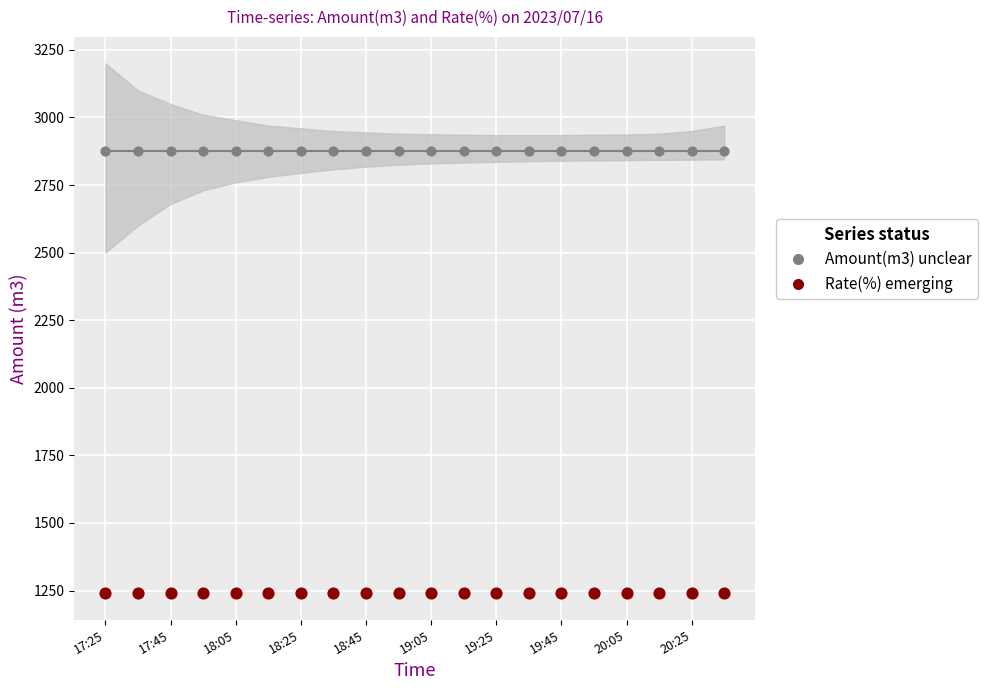

Which series has the largest total across all categories?

Amount(m3)